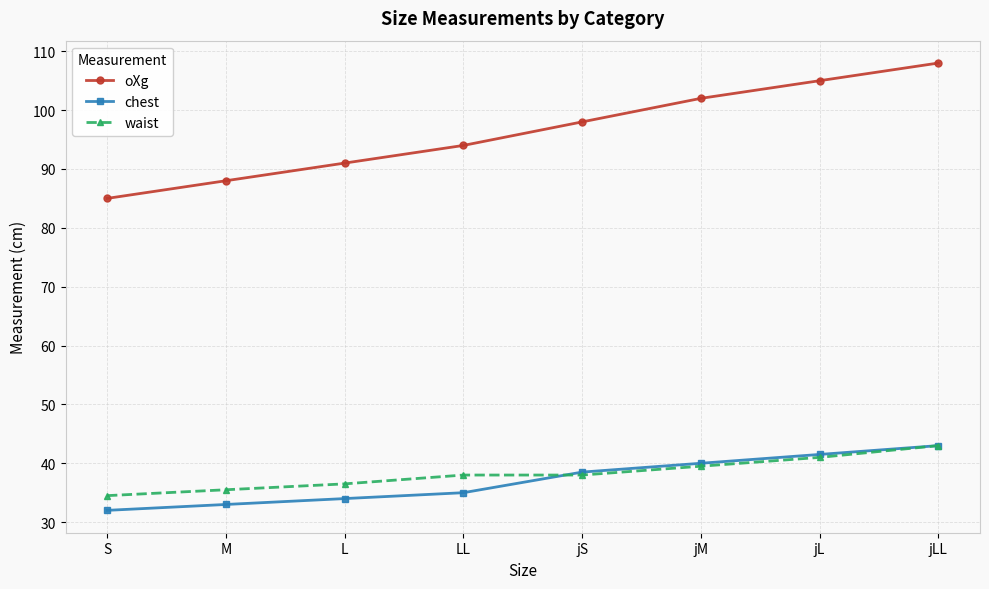

Rank the categories by oXg value from highest to lowest.

jLL, jL, jM, jS, LL, L, M, S